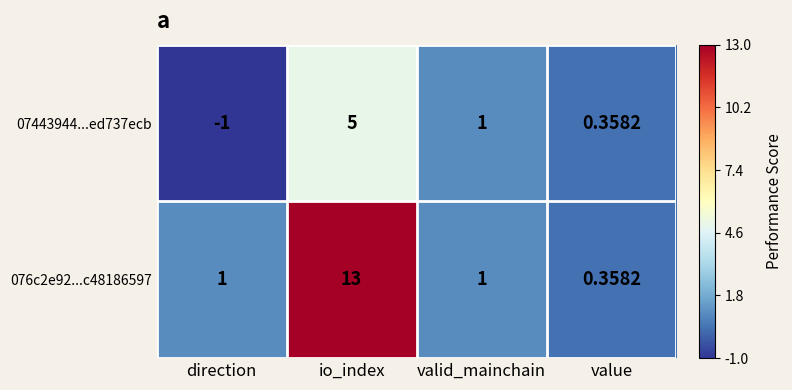

What is the total value across all series at value?

0.7